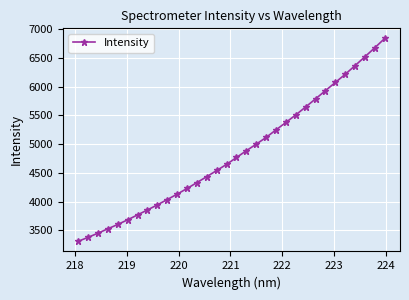

True or false: the data has more than 2 interior local peaks.

False